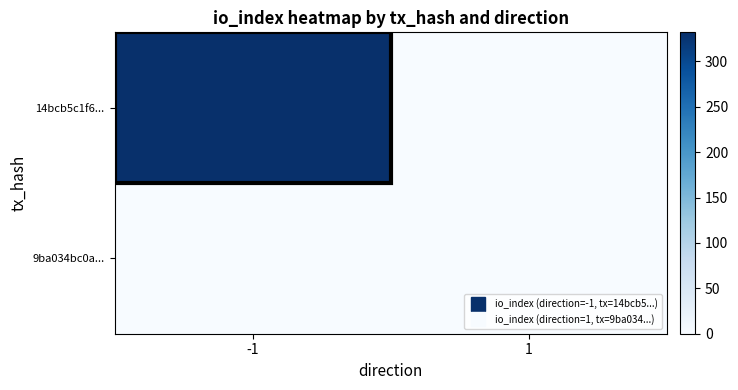

Which series has the largest total across all categories?

14bcb5c1f6...